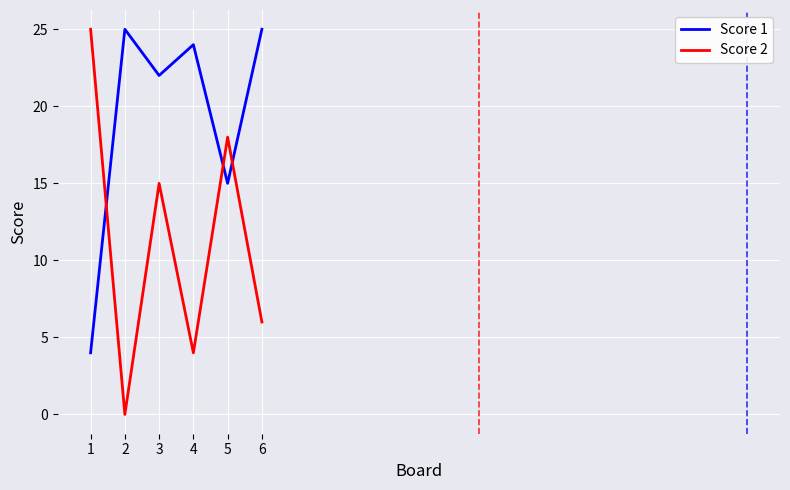

Reading right to left, list all the values displayed in this chart.

Score 1: 6=25	5=15	4=24	3=22	2=25	1=4
Score 2: 6=6	5=18	4=4	3=15	2=0	1=25